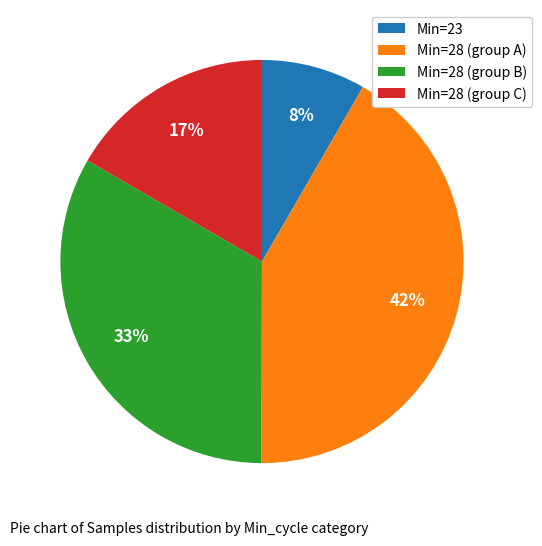

What is the smallest slice in the pie chart?

Min=23